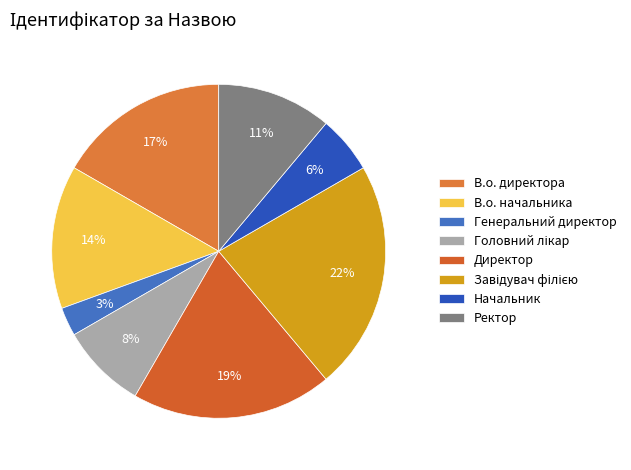

Is it true that Начальник is 1% of the pie?

False